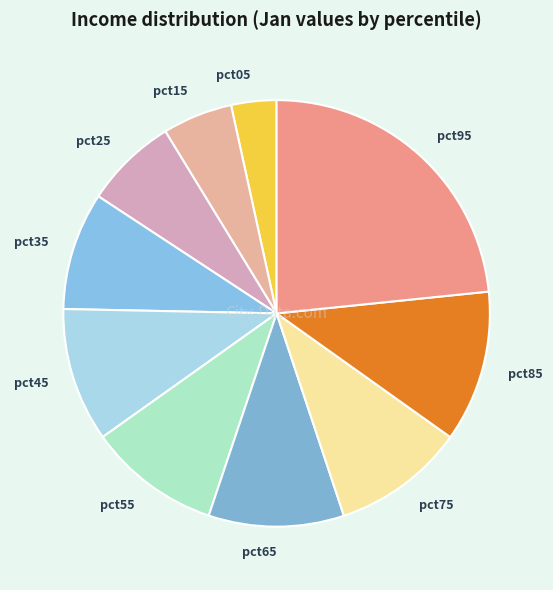

True or false: pct15 accounts for 5% of the total.

True